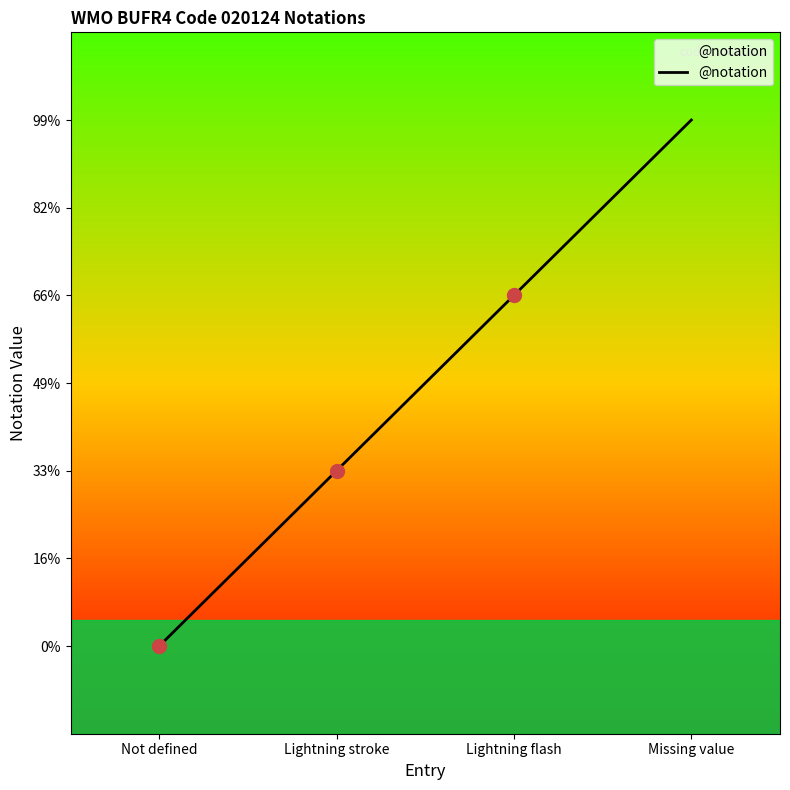

Is this an area chart (filled region under the line)?

No